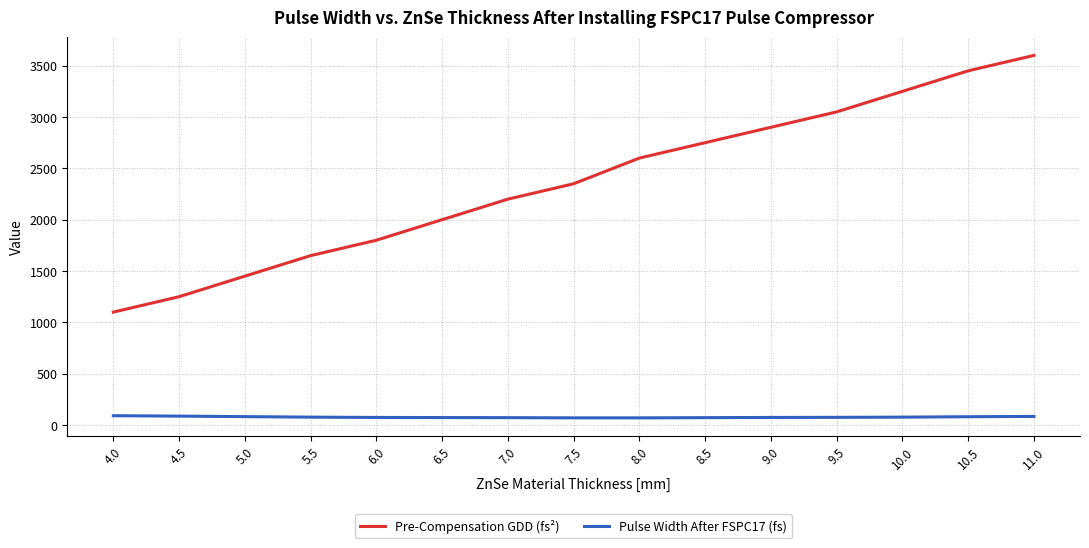

Is this an area chart (filled region under the line)?

No